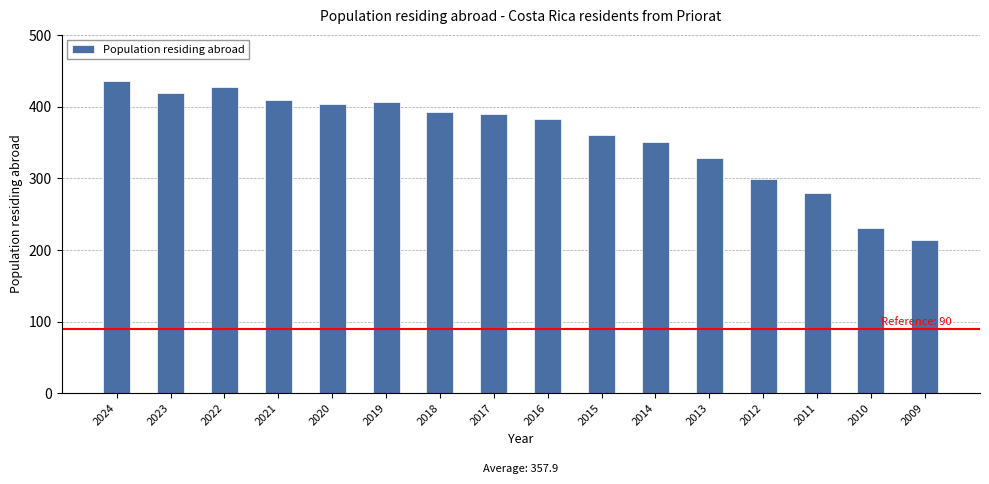

Is it true that the value at 2015 is 568?

False